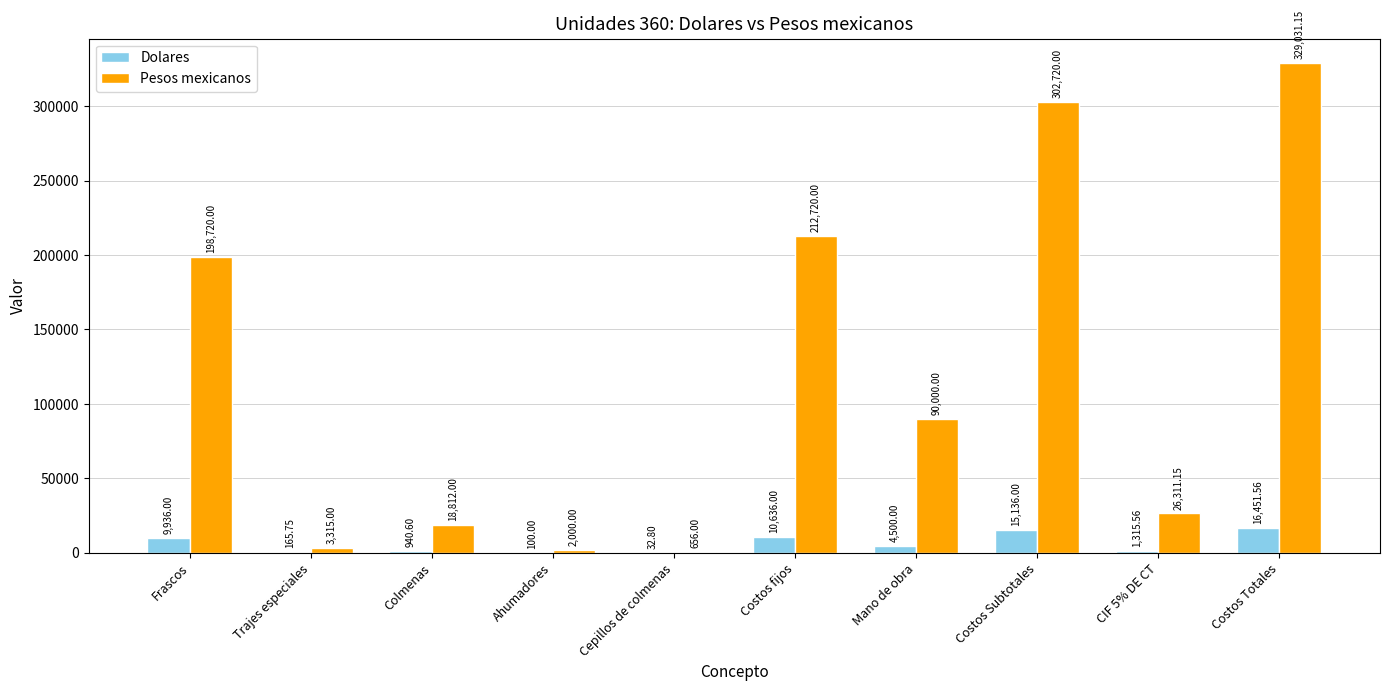

What are all the series names shown in the legend?

Dolares, Pesos mexicanos